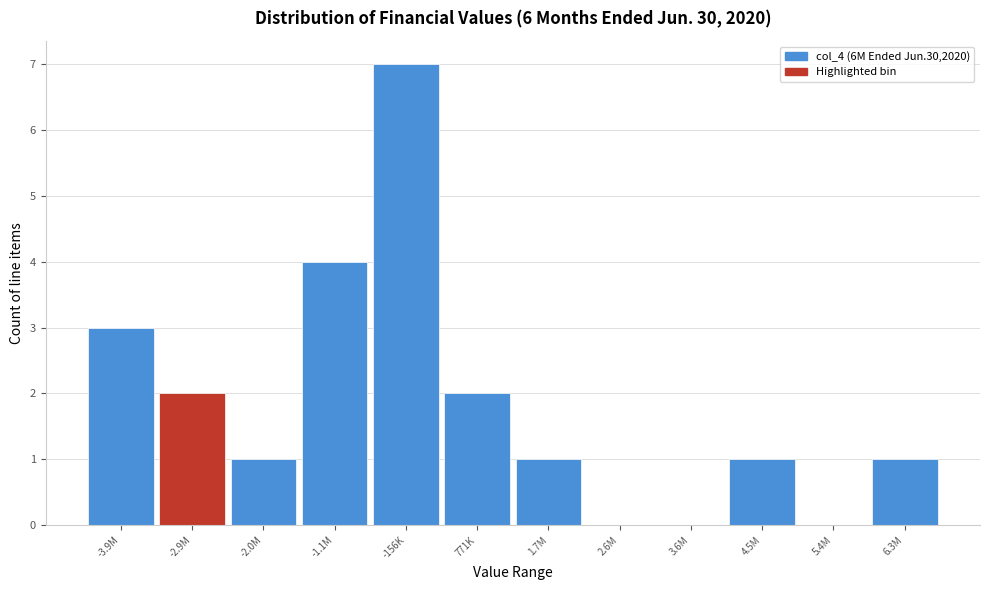

Reading right to left, what are all the values shown in this chart?

6.3M=1	5.4M=0	4.5M=1	3.6M=0	2.6M=0	1.7M=1	771K=2	-156K=7	-1.1M=4	-2.0M=1	-2.9M=2	-3.9M=3